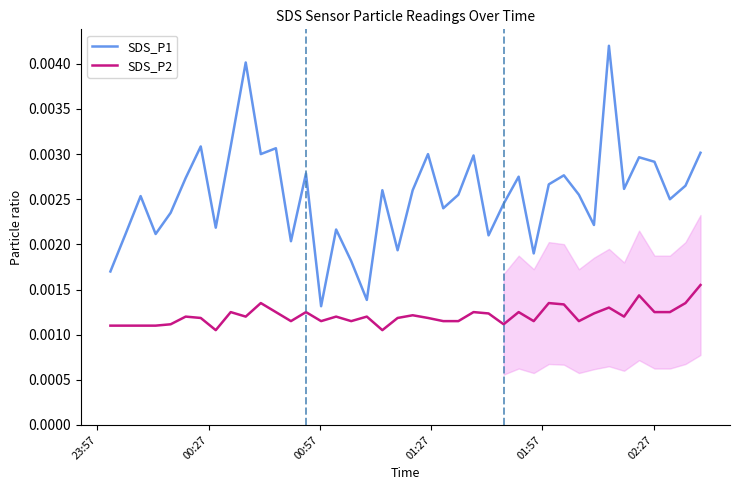

At how many categories does at least one series exceed 0?

40